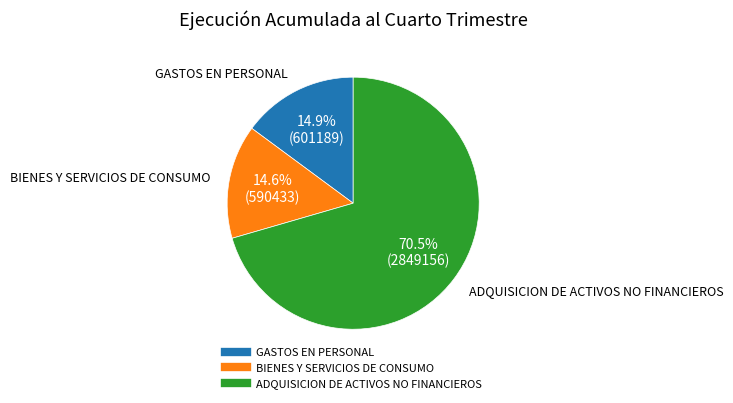

Which slice is the largest?

ADQUISICION DE ACTIVOS NO FINANCIEROS